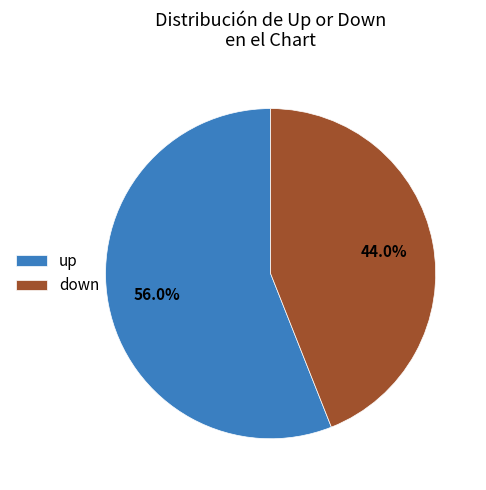

Which has a higher value, down or up?

up